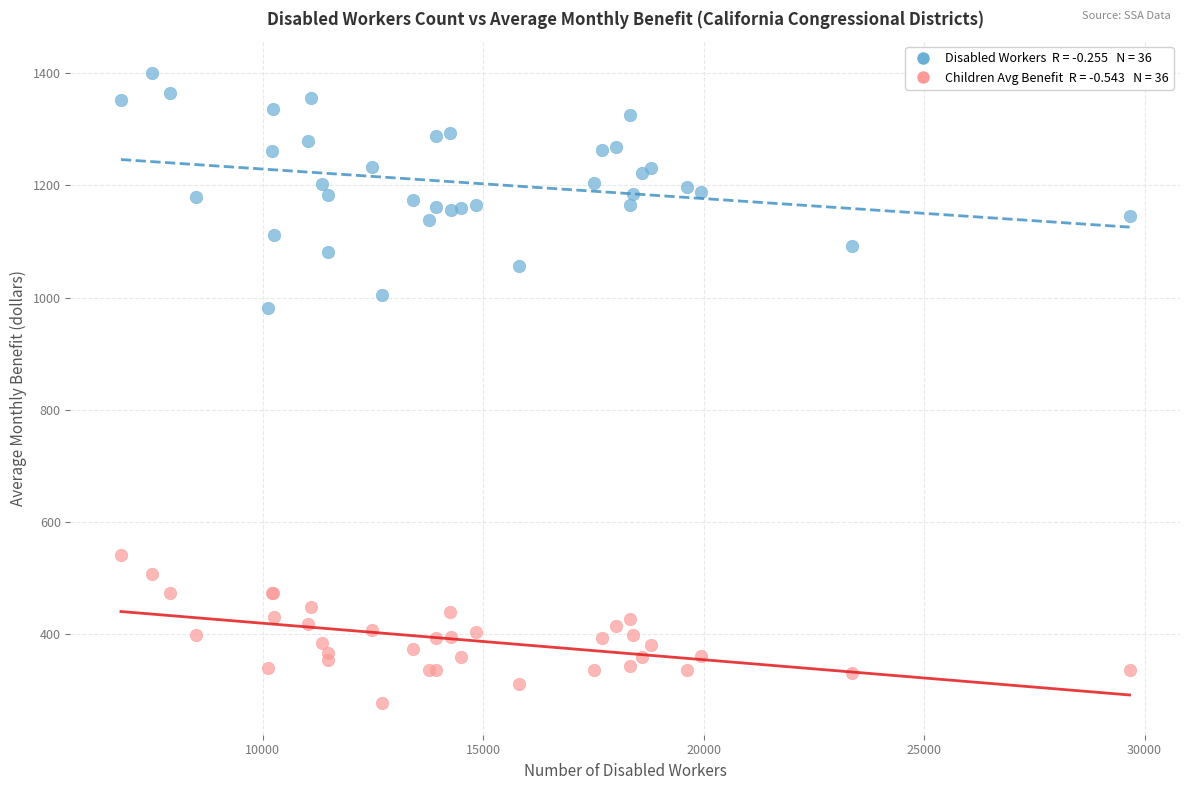

Across all series, what Y value is closest to 839?

982